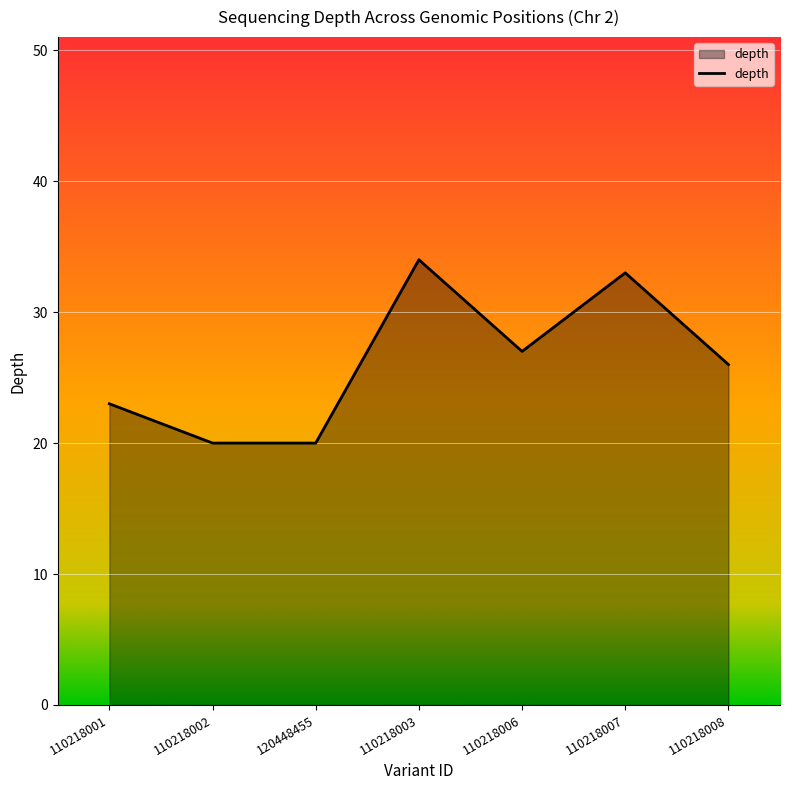

At which label is the value closest to 27?

110218006